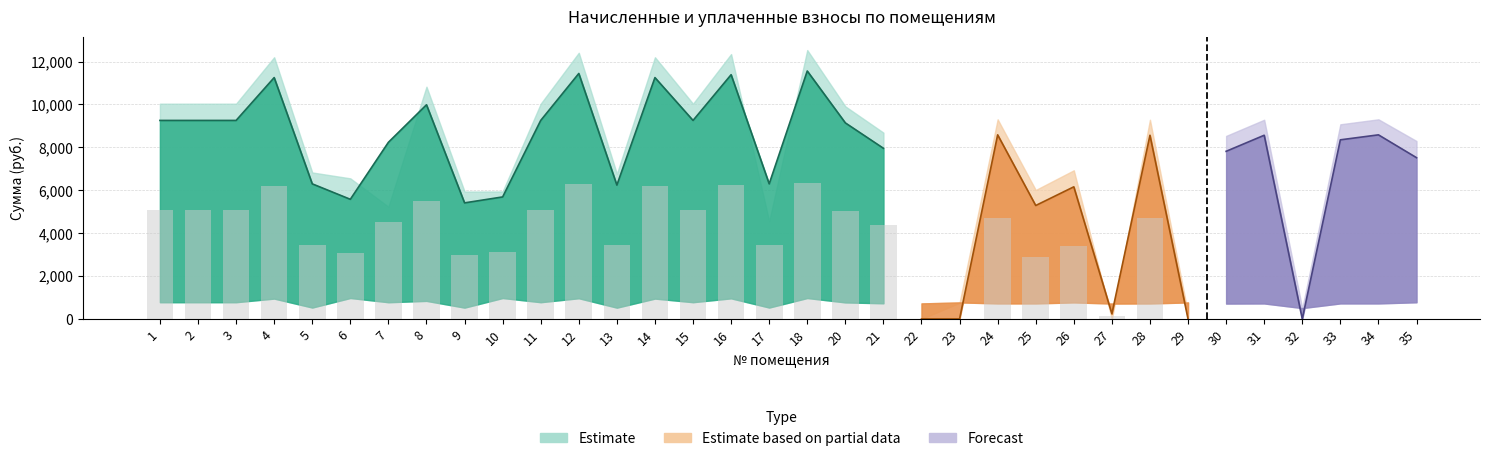

What is the maximum value shown in the chart?

12533.6